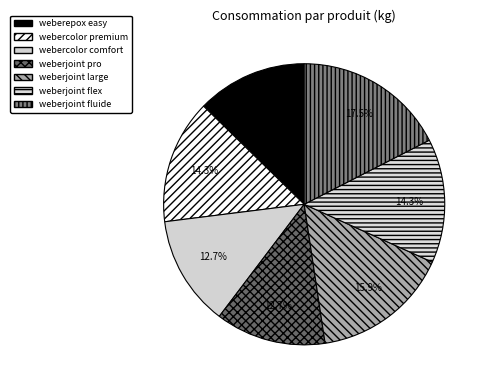

Count the number of slices in the pie.

7